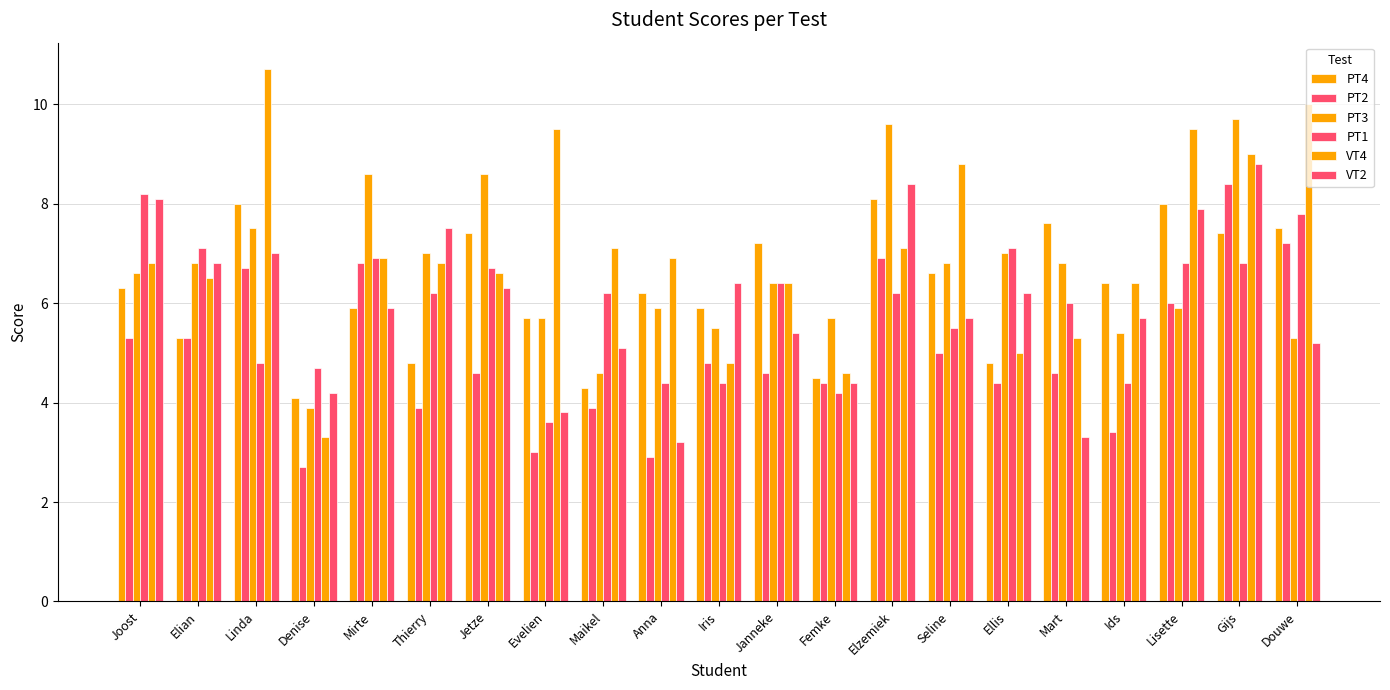

How many categories are shown in the chart?

21